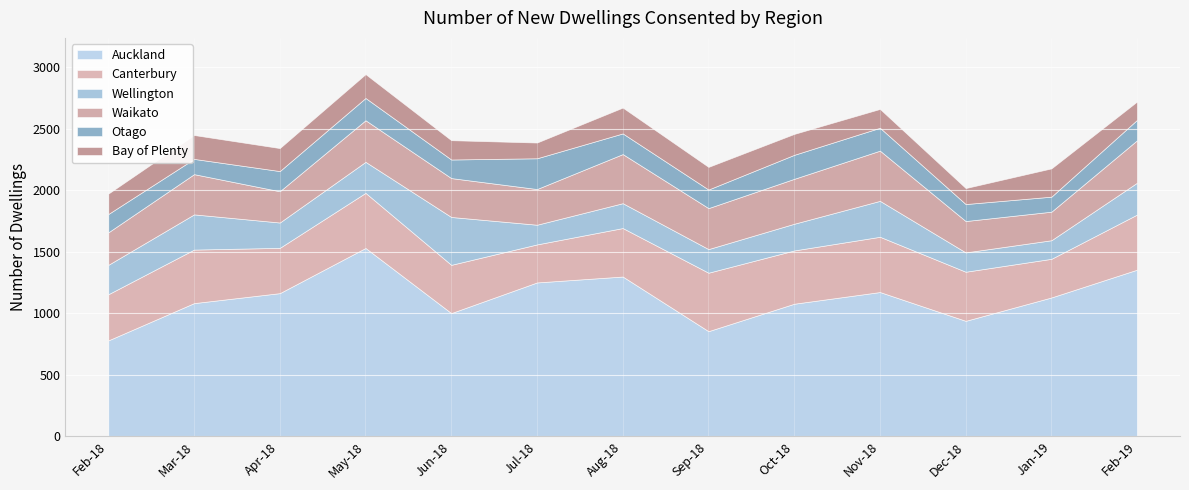

What is the total value across all series at Jun-18?

2406